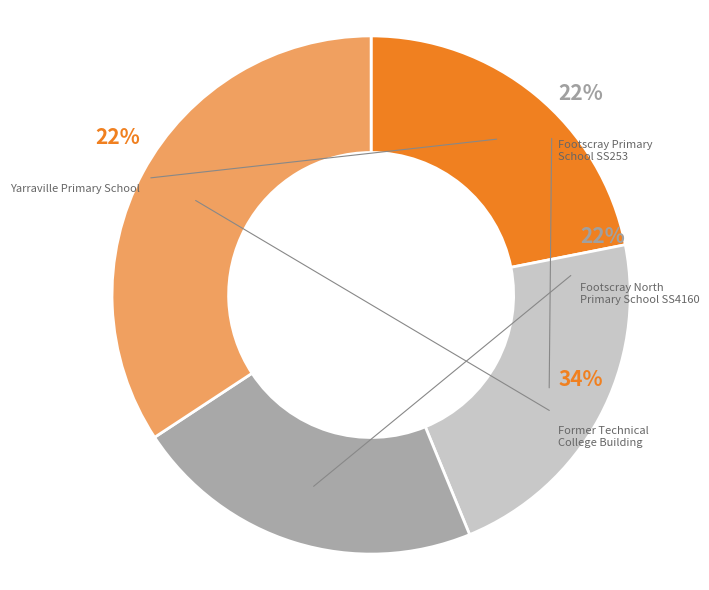

The Yarraville Primary School slice represents 22% of the pie. True or false?

True